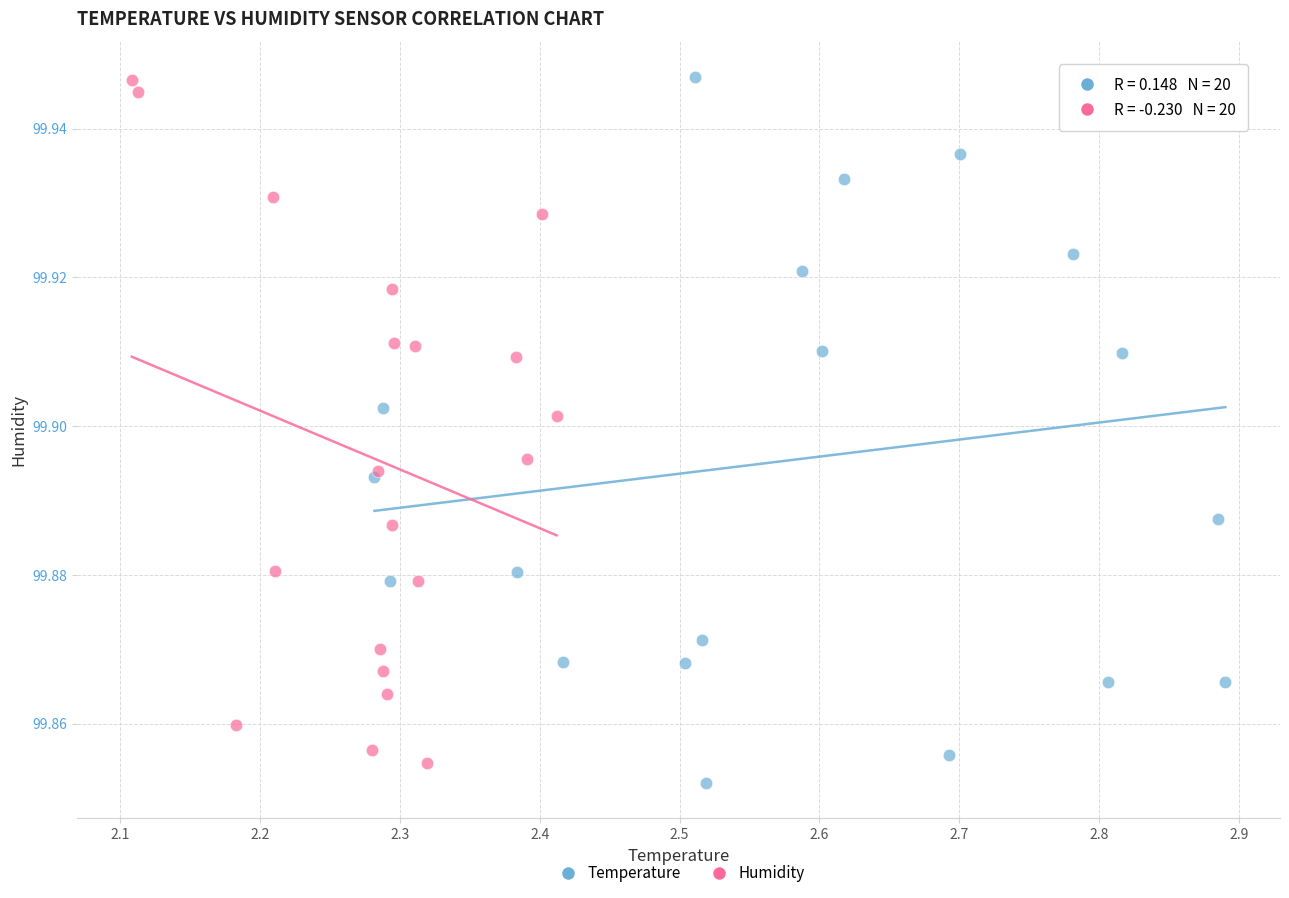

Which series has the largest Y range (max minus min)?

Temperature